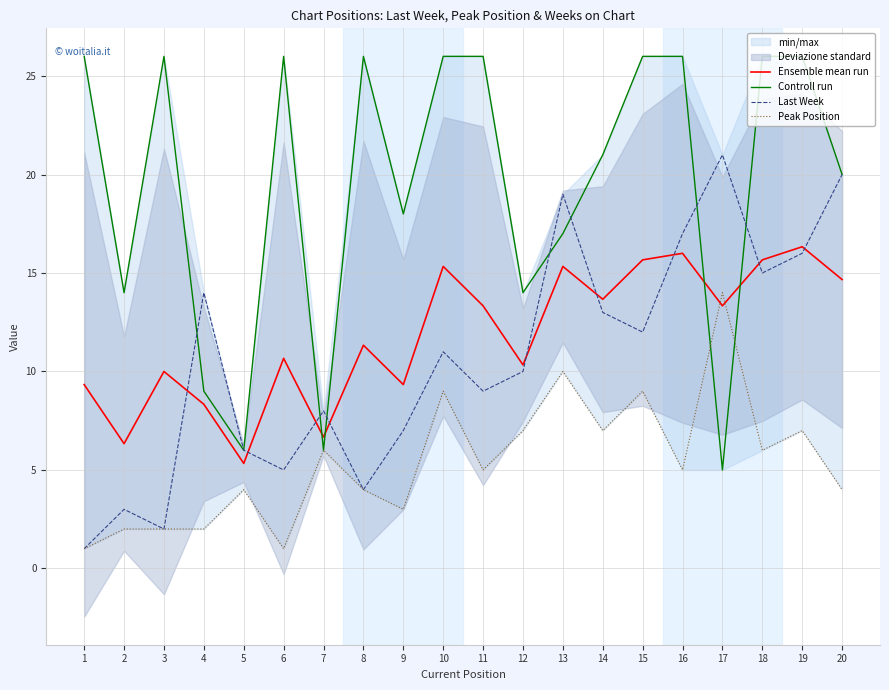

What is the difference between the maximum and second lowest values in the Ensemble mean run series?

10.0